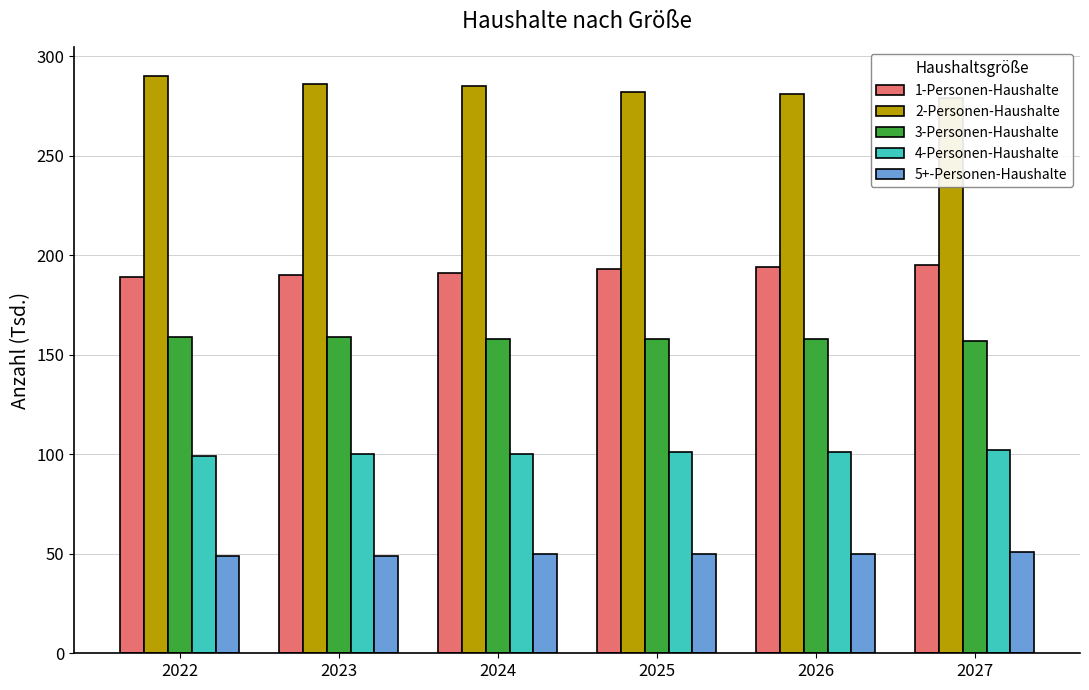

What is the value of the 3-Personen-Haushalte bar at the 6th from the left?

157